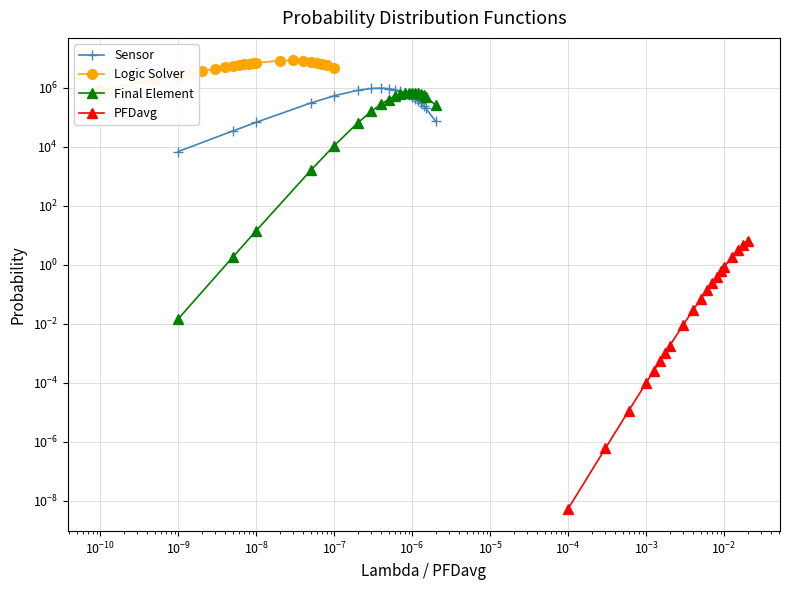

In Sensor, how many points are higher than both neighbors (excluding endpoints)?

1